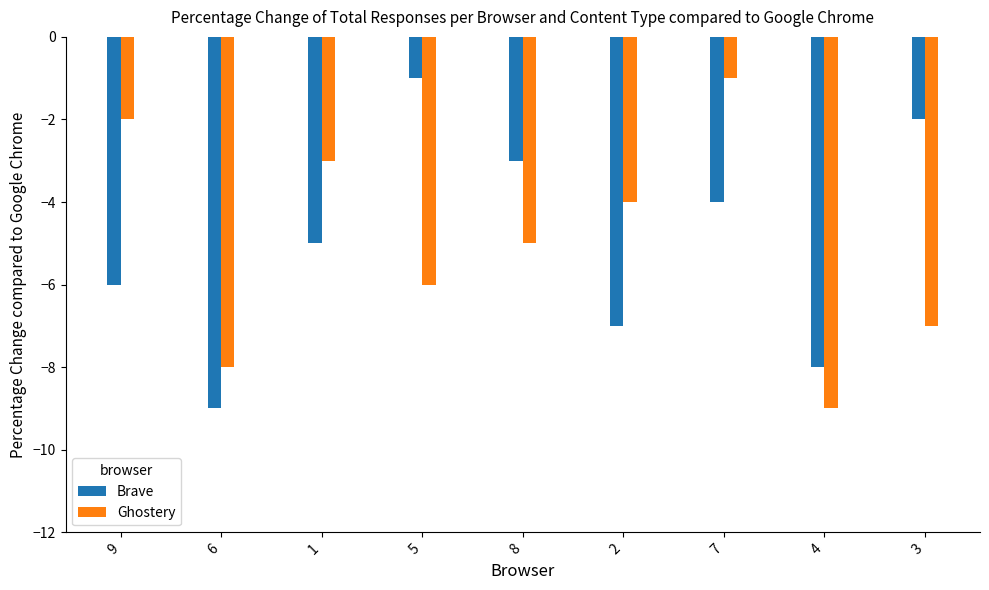

What is the total value across all series at 5?

-7